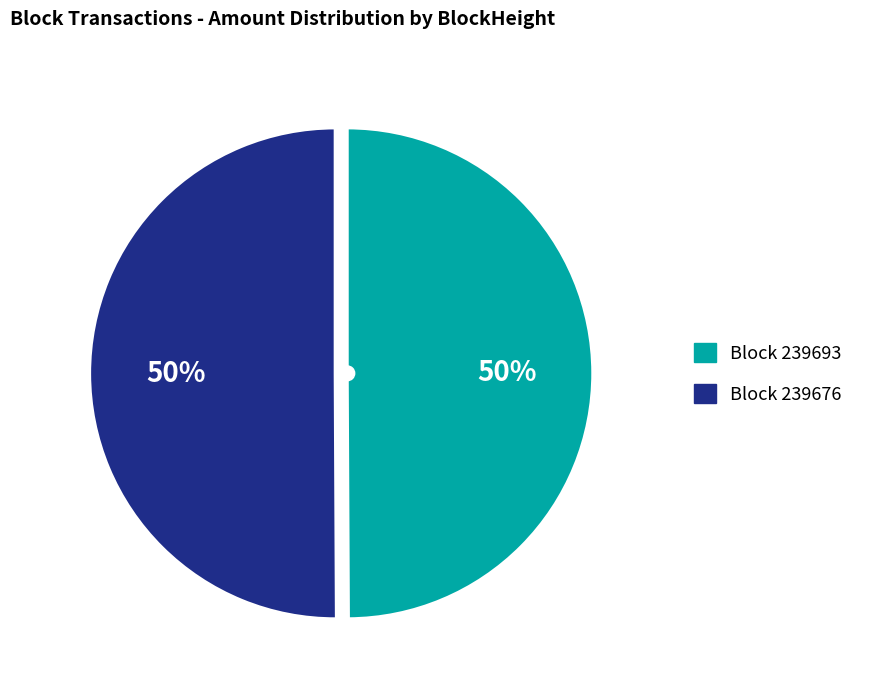

To the nearest percent, what is the average slice percentage?

50%